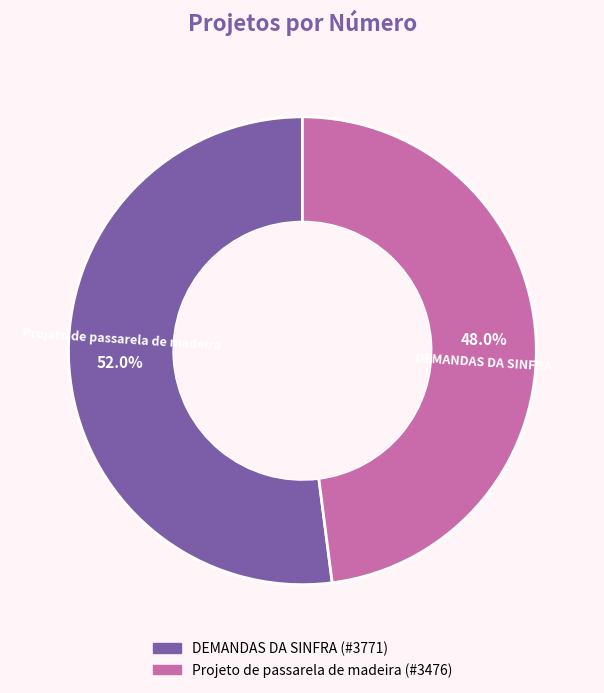

How many segments does this pie chart have?

2